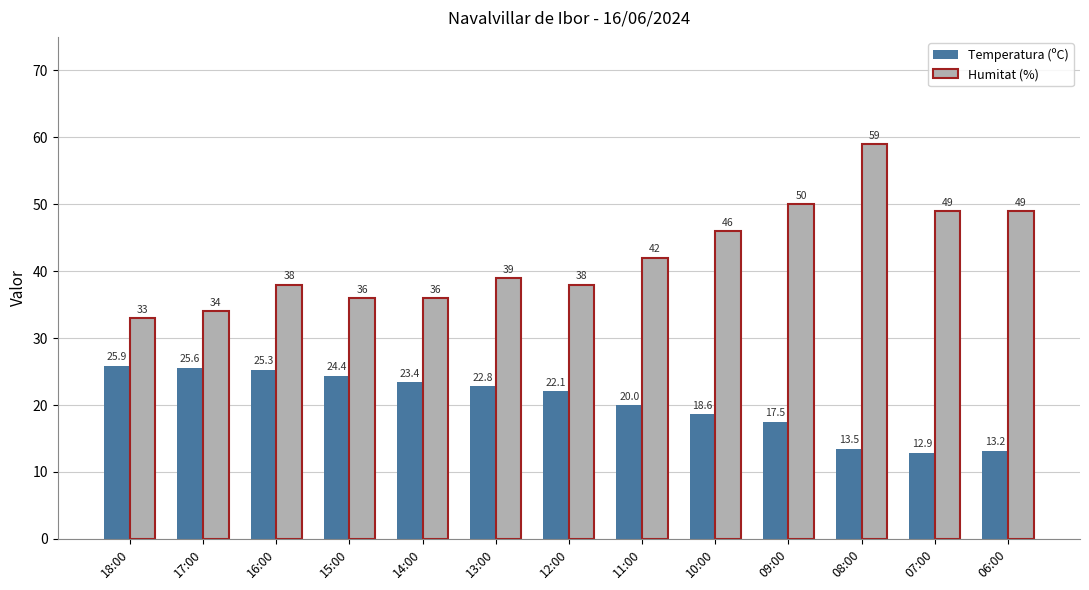

Does the chart contain any negative values?

No